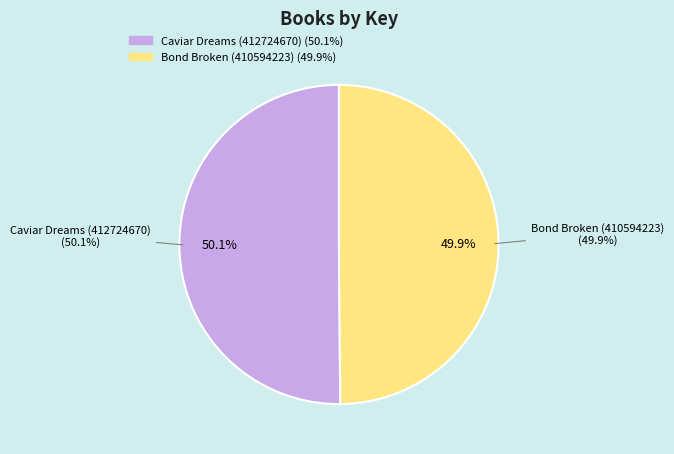

What is the smallest slice in the pie chart?

Bond Broken (410594223)